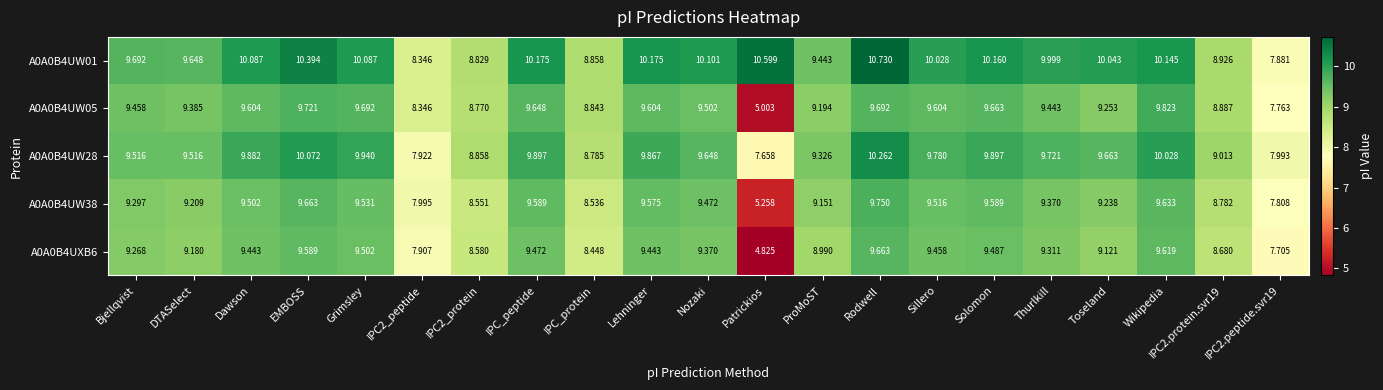

At how many categories does at least one series exceed 6?

21